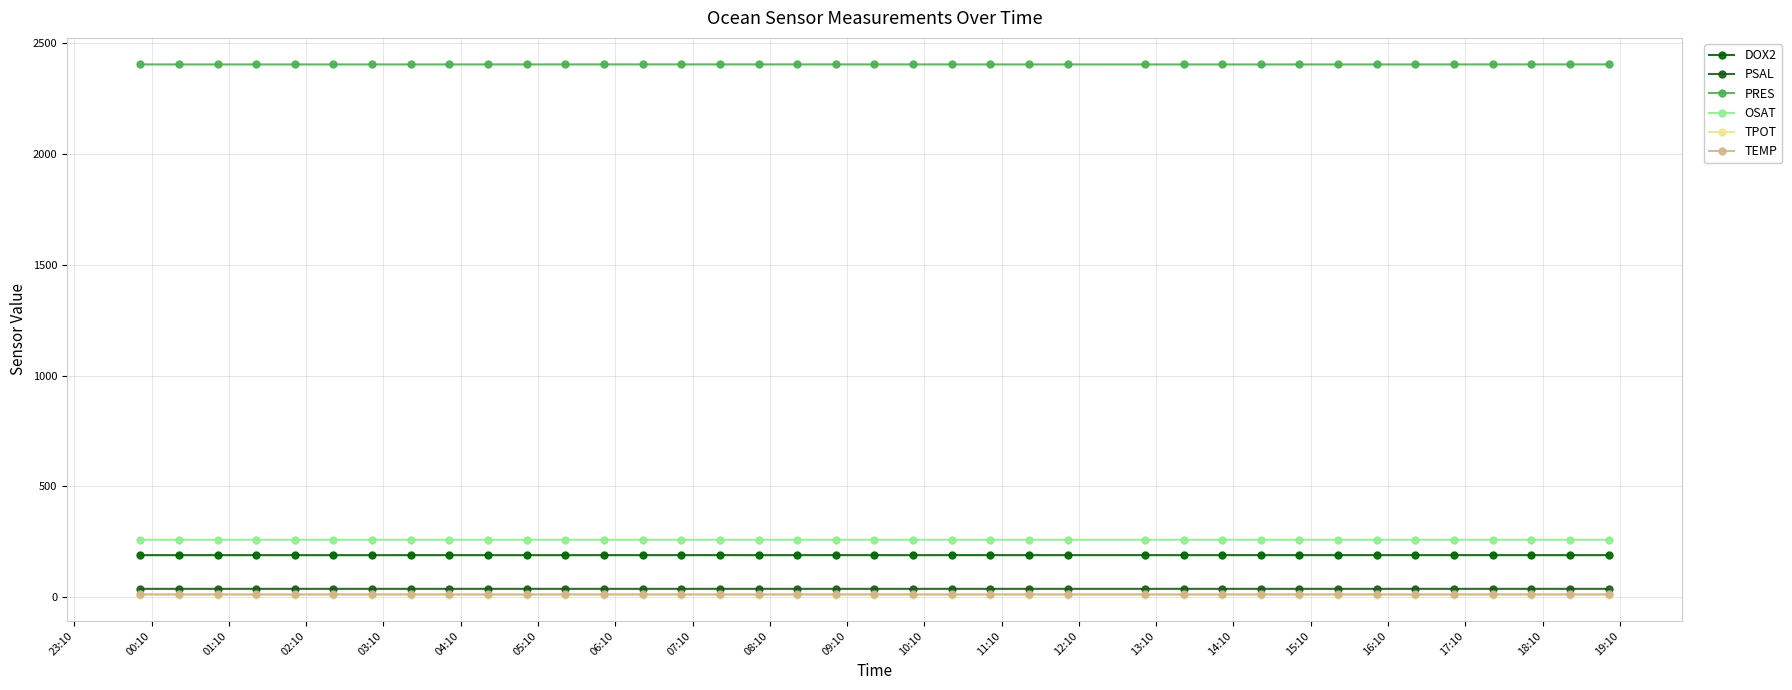

How many series are shown in this chart?

6